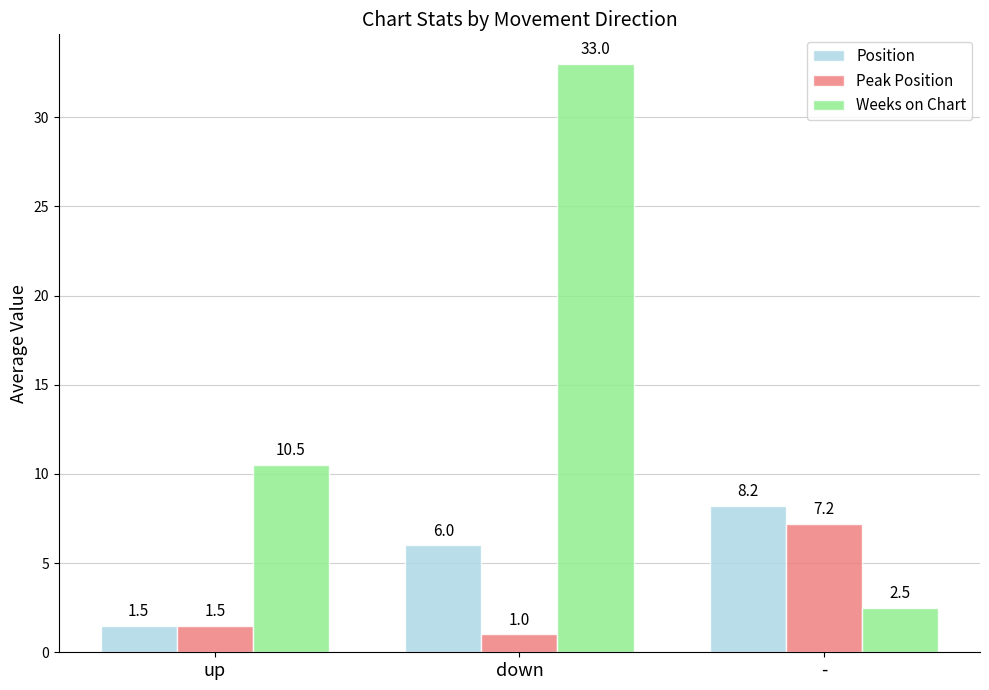

How many groups of bars are there?

3